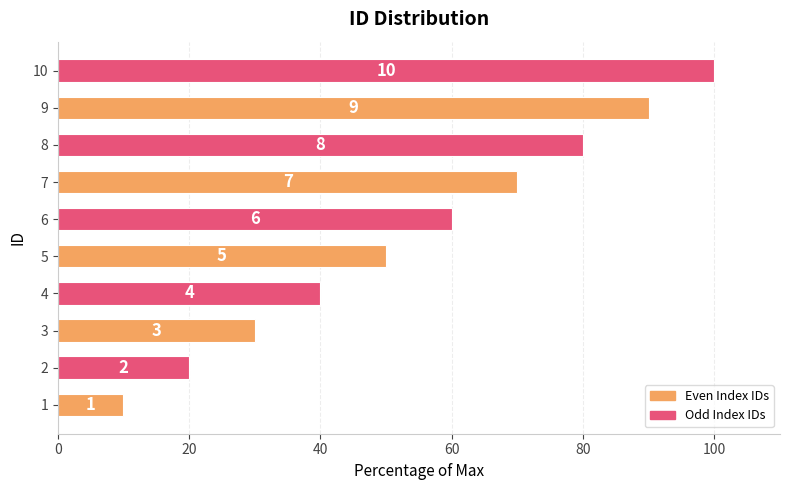

Does the chart contain any negative values?

No